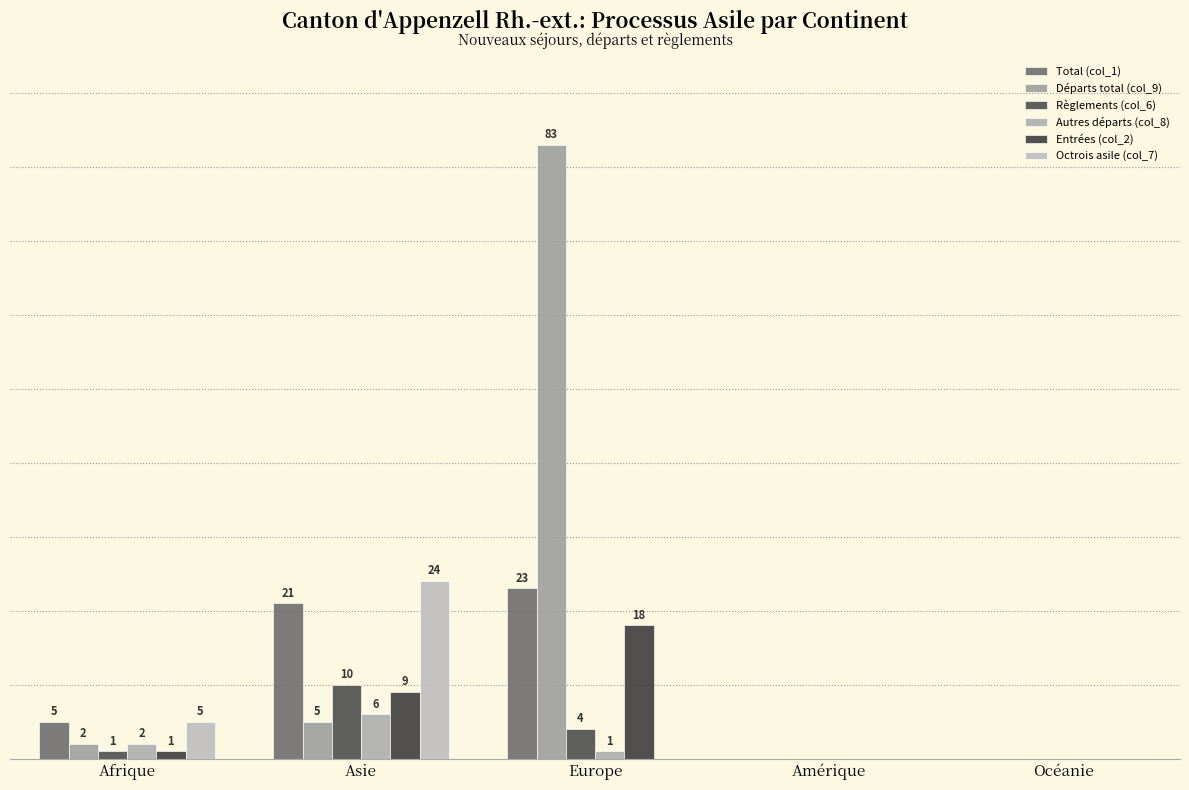

What is the difference between the second highest and second lowest values in the Départs total (col_9) series?

5